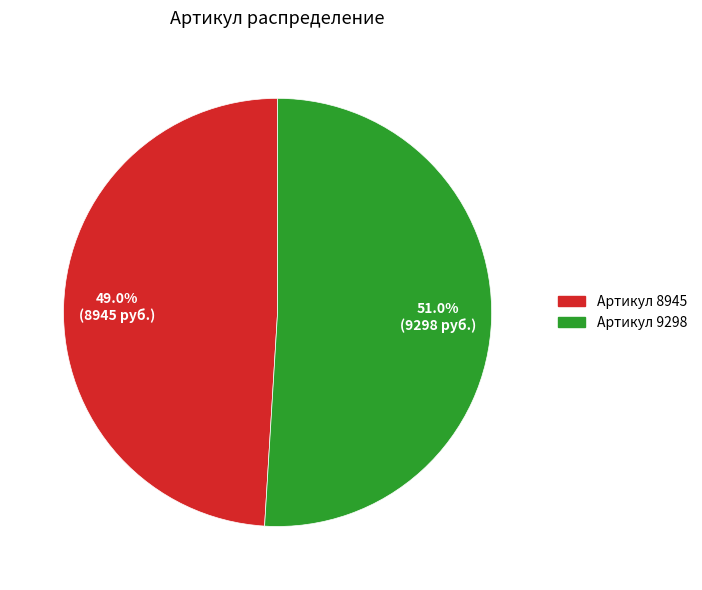

Does any single category account for the majority?

Yes